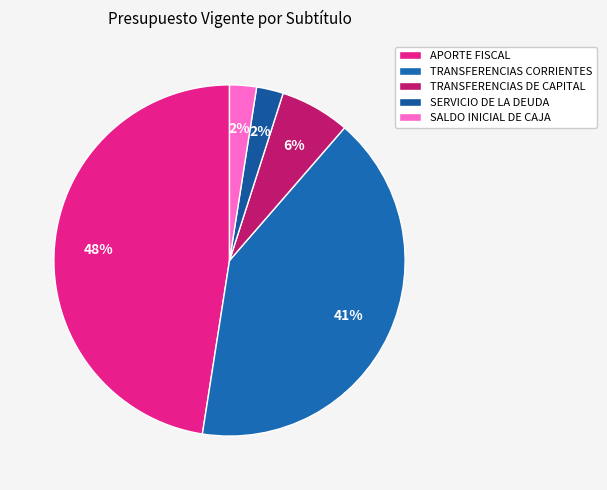

To the nearest percent, what is the difference between the SALDO INICIAL DE CAJA and TRANSFERENCIAS DE CAPITAL slice percentages?

4%